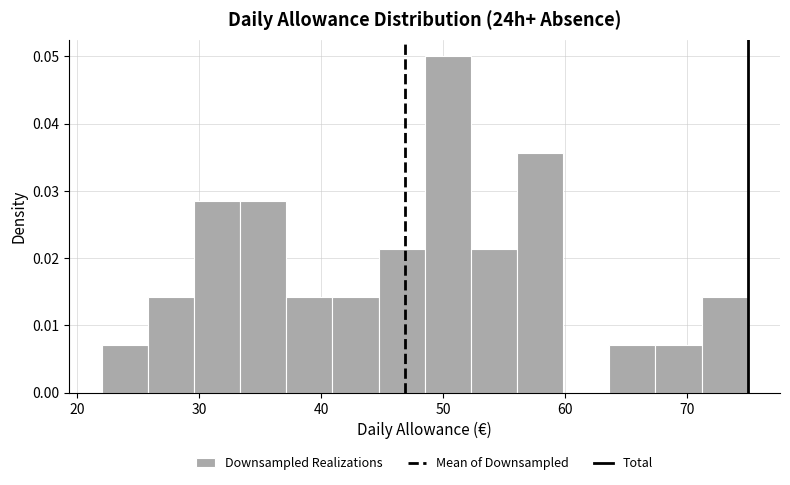

Read against the x-axis, roughly where is the centre of the tallest bar?

50